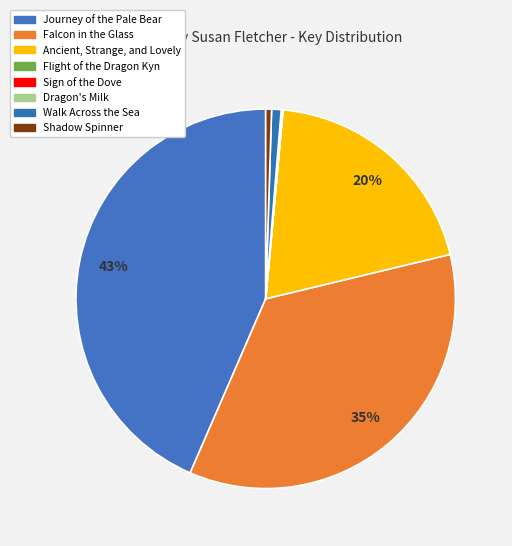

Between Walk Across the Sea and Journey of the Pale Bear, which is larger?

Journey of the Pale Bear